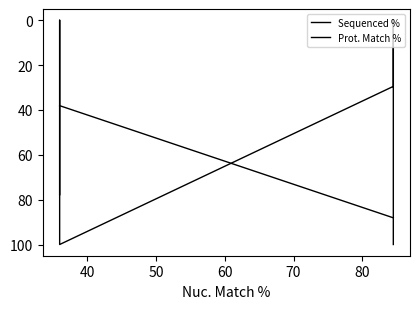

Reading left to right, extract all data points from this chart.

Sequenced %: 100.0	0.0	29.5	100.0	0.0	77.8
Prot. Match %: 88.1	88.1	88.1	38.1	38.1	38.1